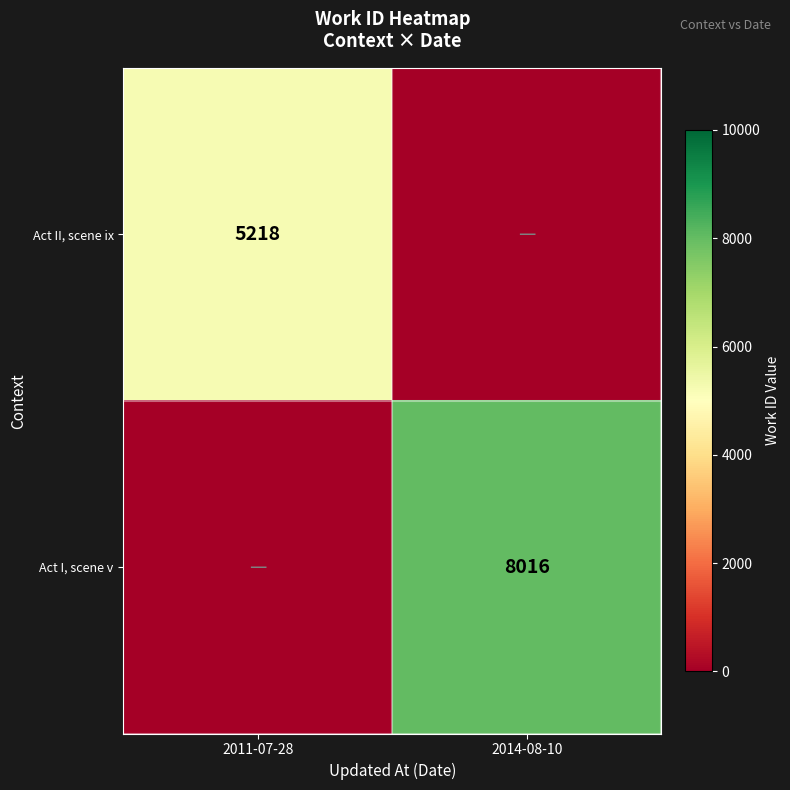

What is the difference between the highest and lowest values at 2011-07-28?

5218